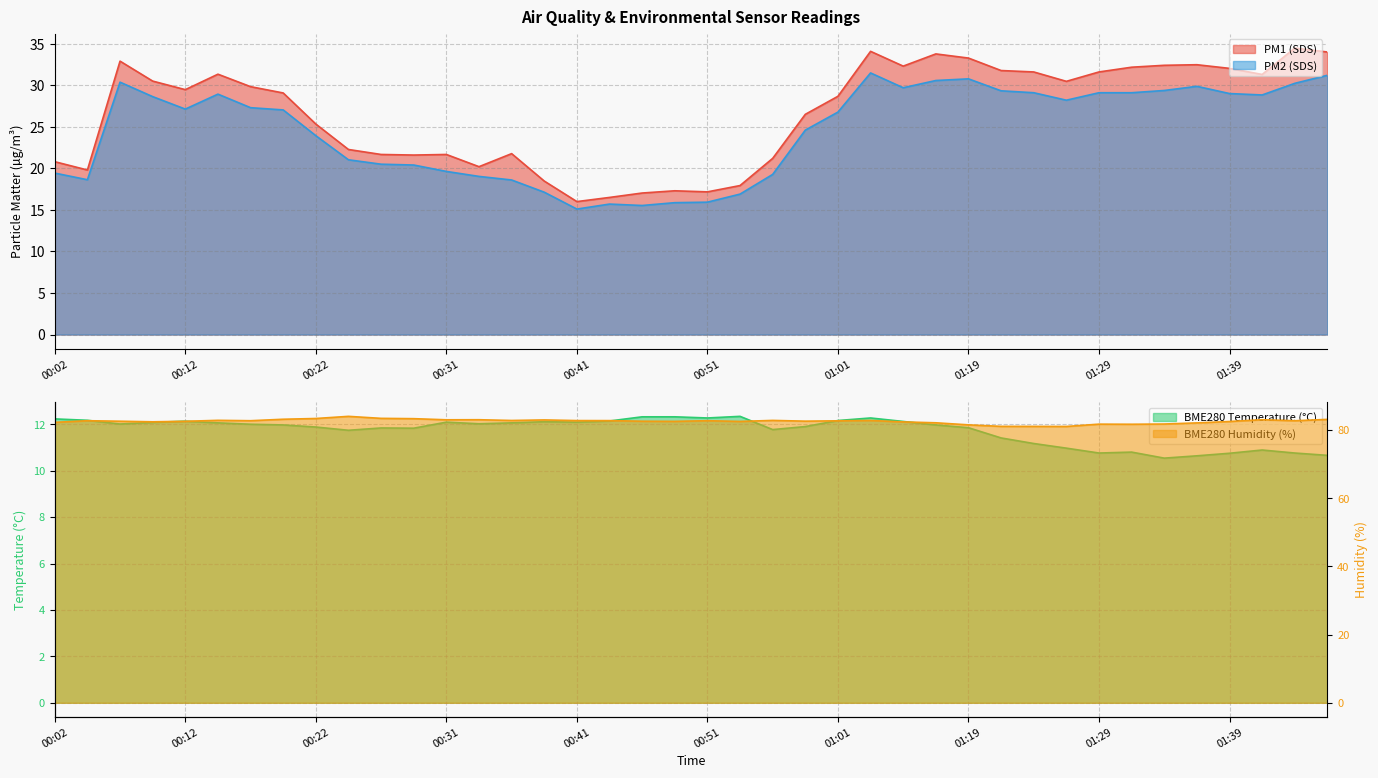

Rank the series at 01:19 from lowest to highest value.

BME280_temperature, SDS_P2, SDS_P1, BME280_humidity